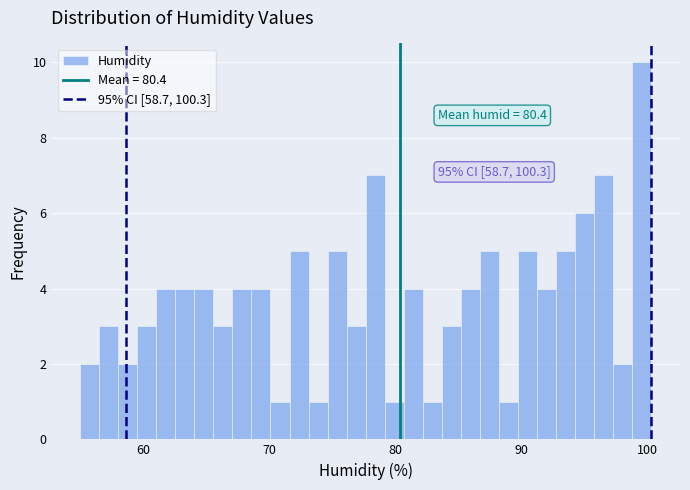

Around what value on the x-axis is the tallest bar? Give the approximate position of its centre, as read against the axis.

100